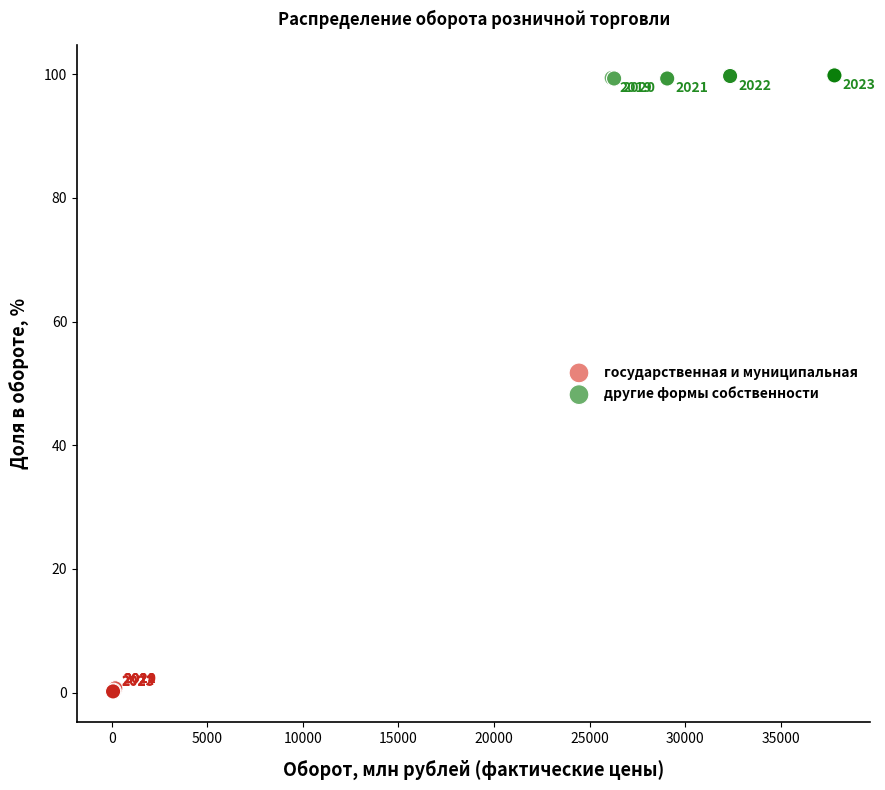

Which series contains the lowest Y value?

государственная и муниципальная